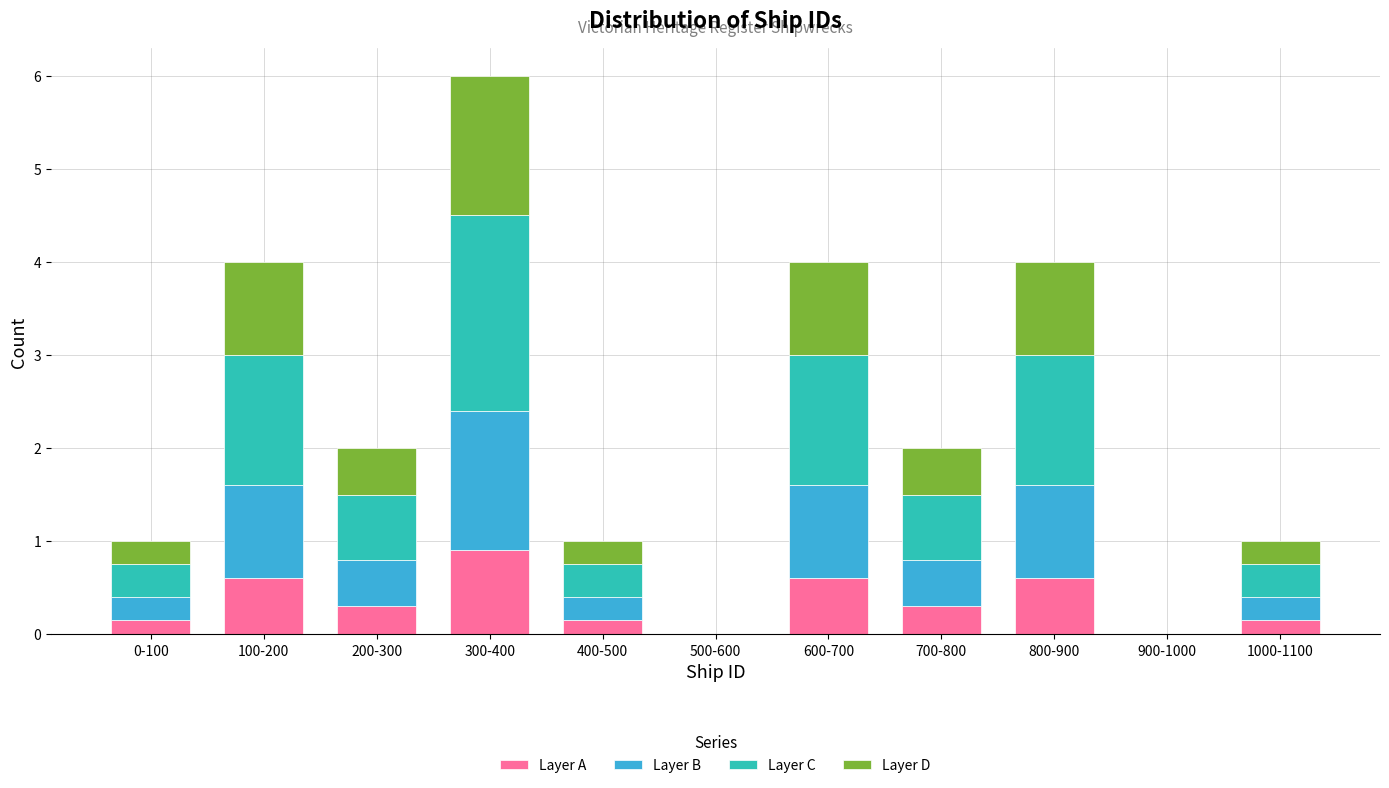

Which category has the highest value in the Layer A series?

300-400